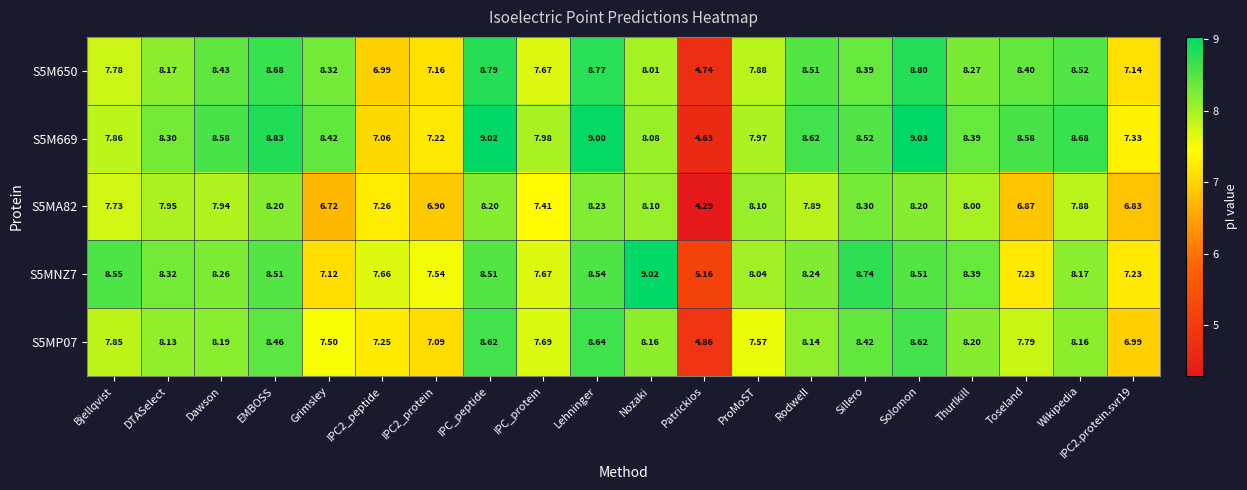

Which category has the lowest value in the S5M669 series?

Patrickios